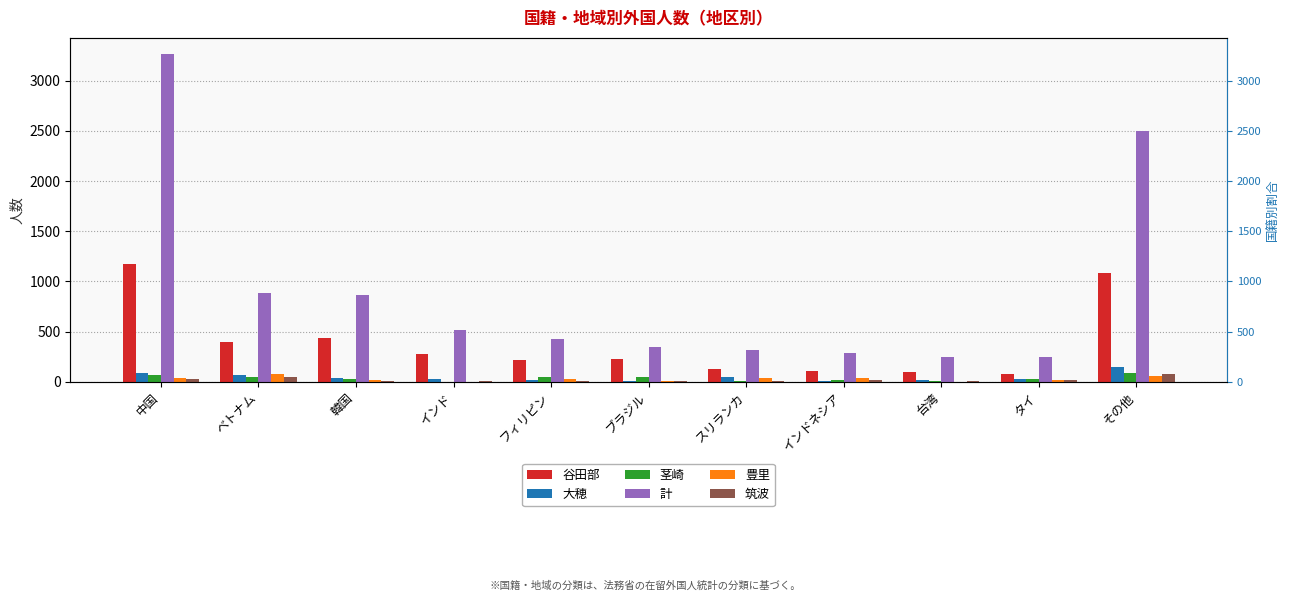

What is the difference between the 茎崎 values at インド and ブラジル?

48